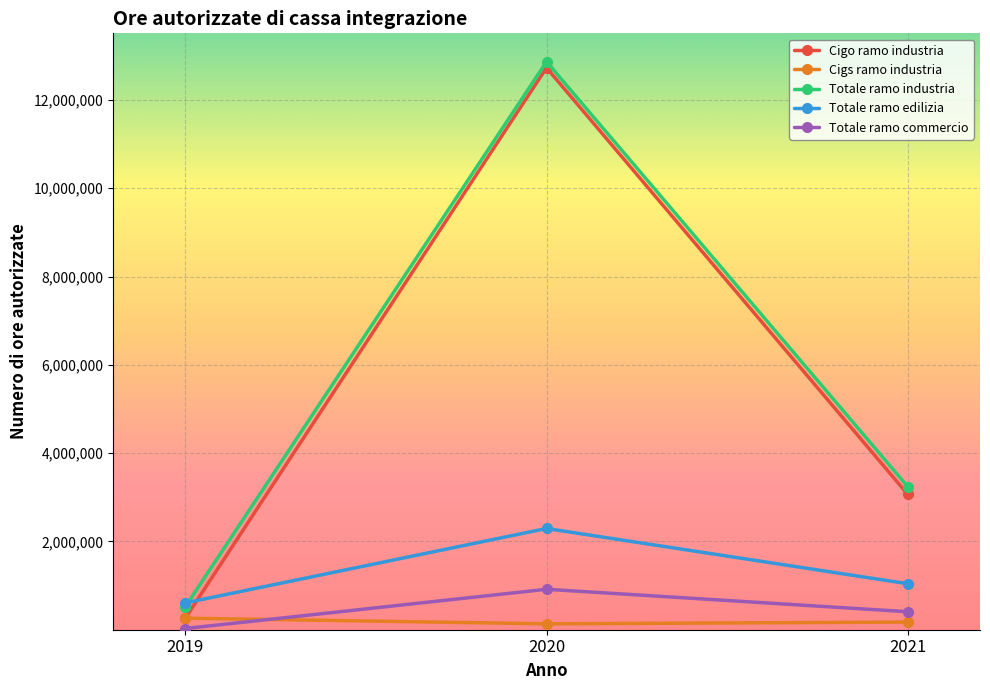

Which label corresponds to the largest value in the chart?

2020